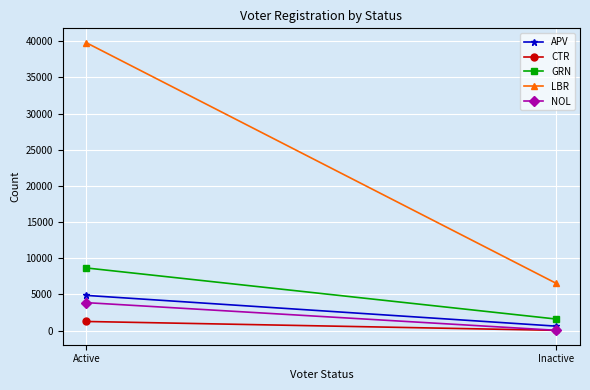

What is the average value of the APV series?

2746